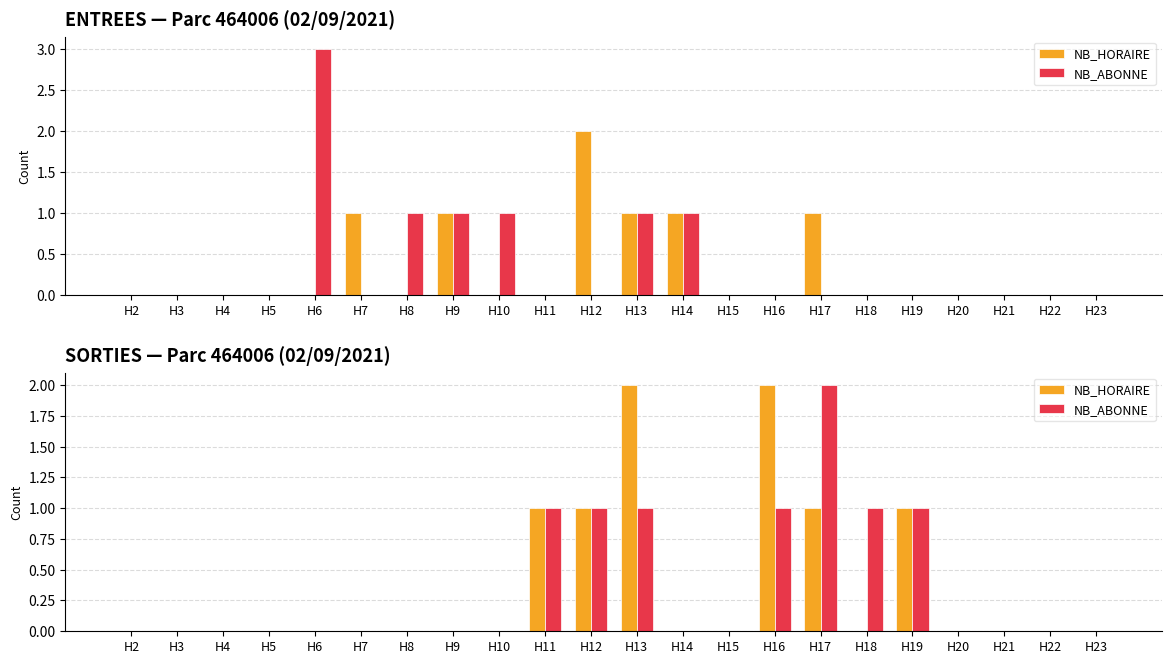

What is the total value across all series at H18?

1